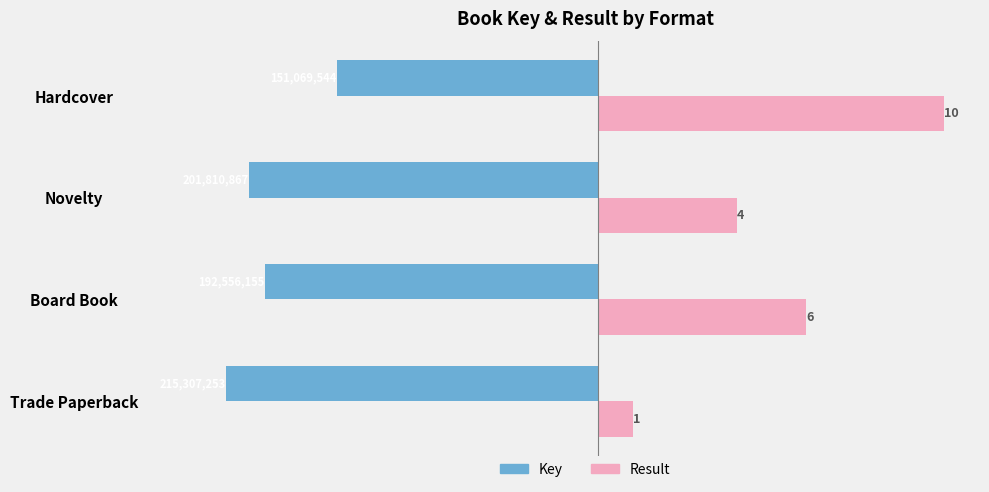

Does the chart contain any negative values?

Yes